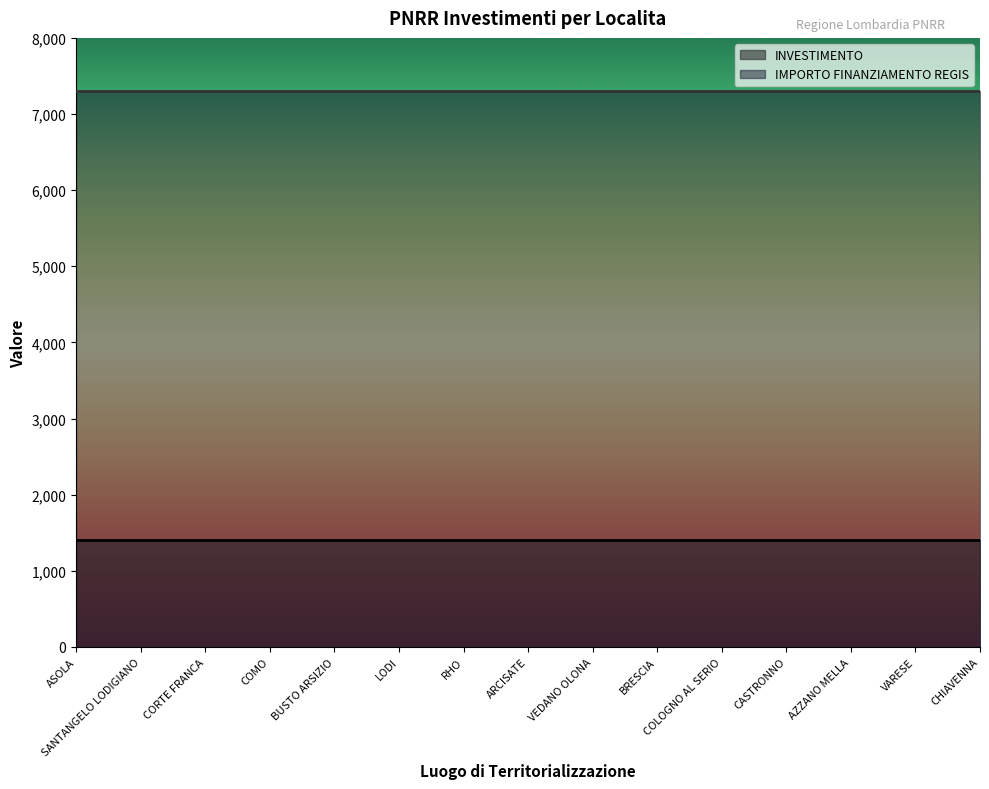

Which series has the widest spread of values?

INVESTIMENTO